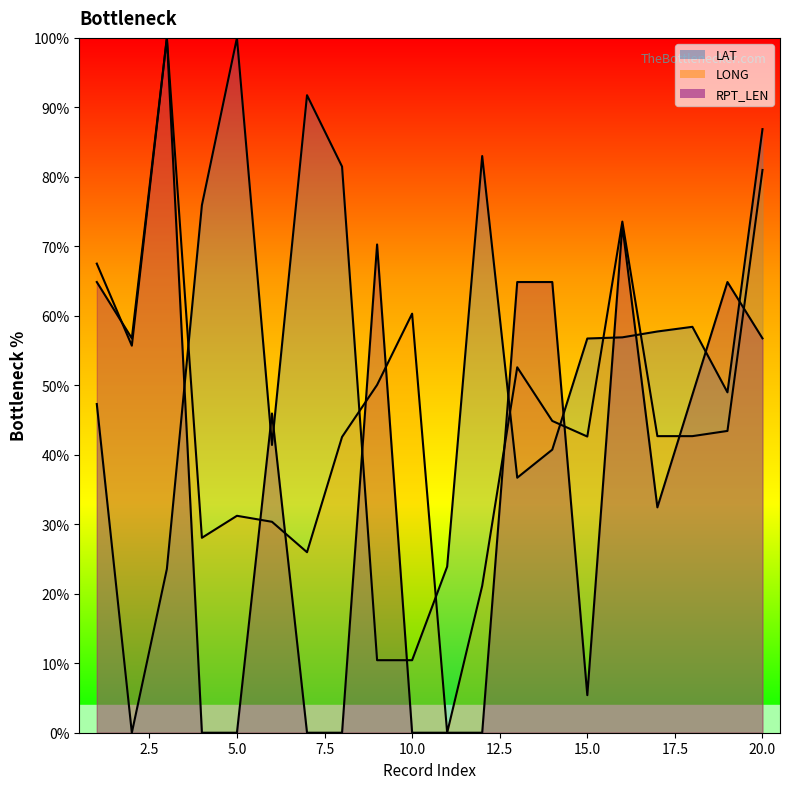

At which label is LAT closest to 50?

19